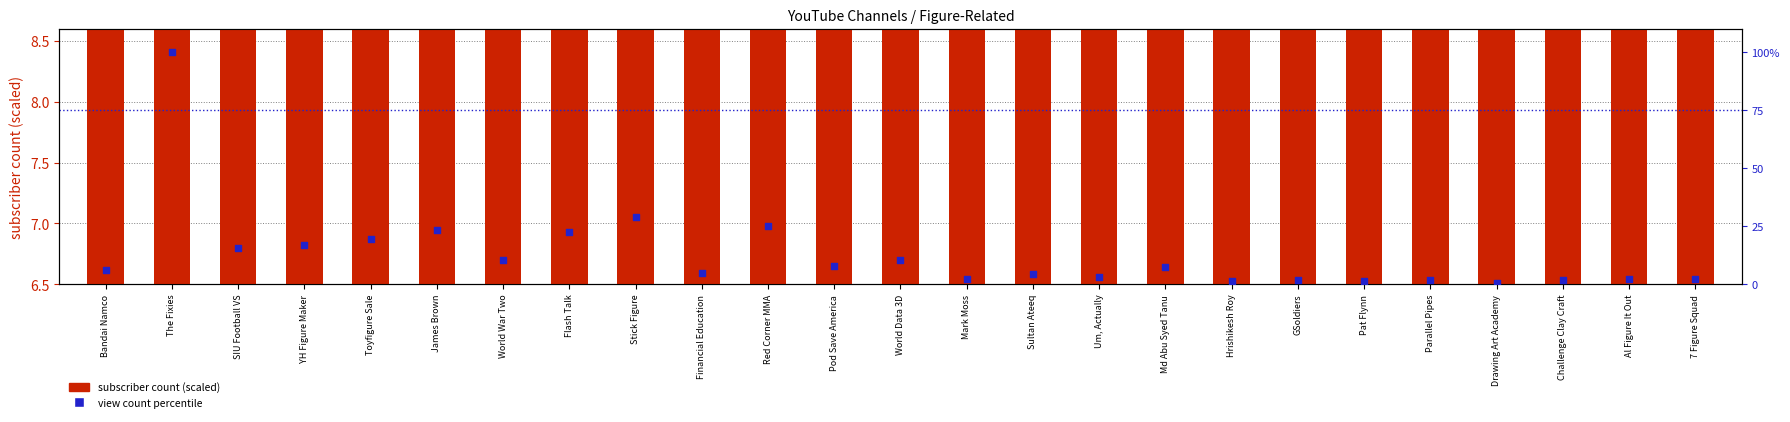

Is the value of subscriber count (scaled) at Financial Education greater than the value of view count percentile at SIU Football VS?

No